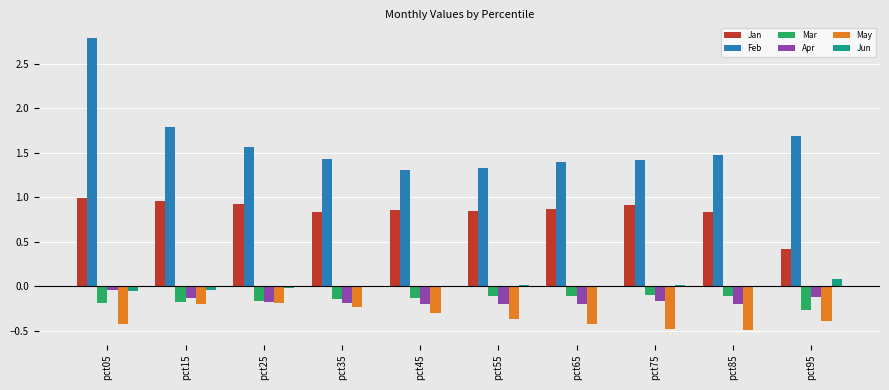

Is it true that Jun equals 0.0 at pct55?

True